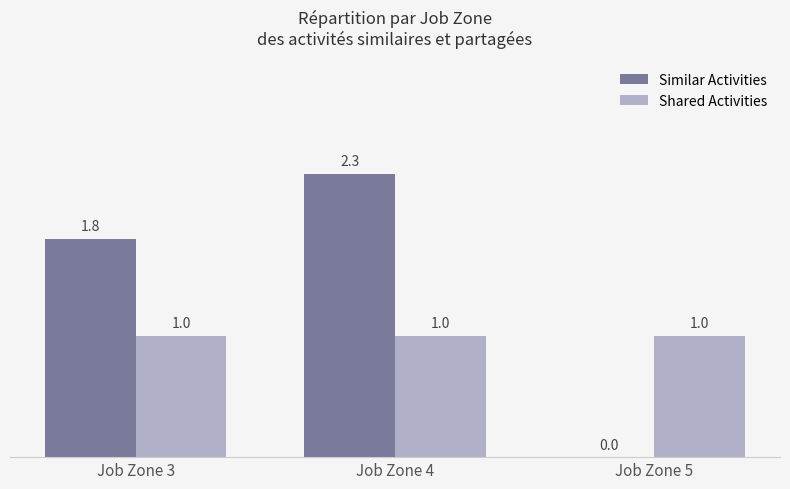

What are all the series names shown in the legend?

Similar Activities, Shared Activities